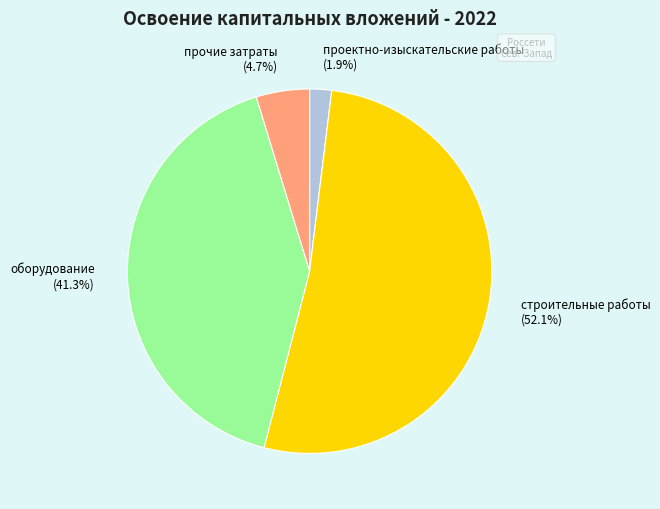

True or false: строительные работы accounts for 43% of the total.

False